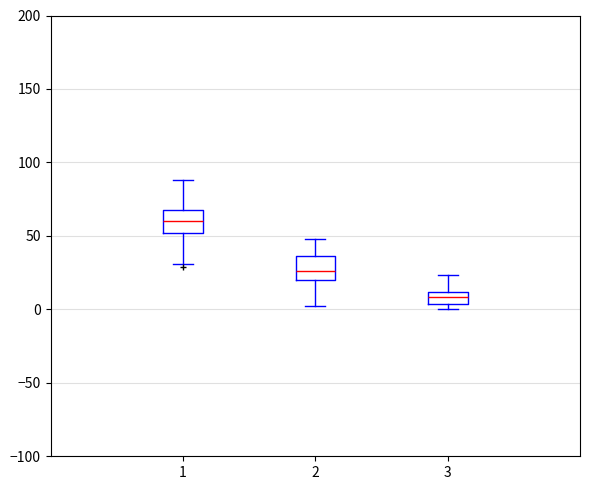

Where is the lower edge of the box at x = 1 on the y-axis? The values are not printed on the chart, so give them approximately, as read against the axis.

50